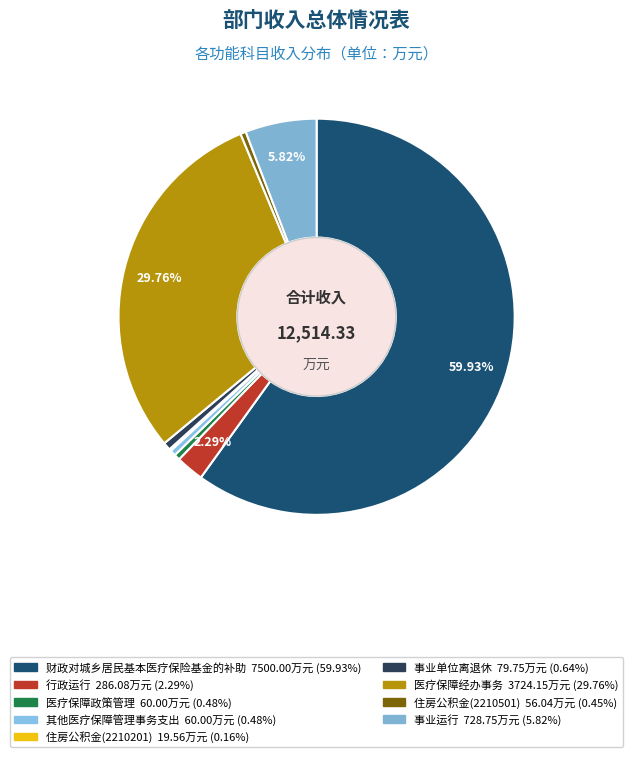

To the nearest percent, what is the difference between the 医疗保障政策管理 and 医疗保障经办事务 slice percentages?

29%